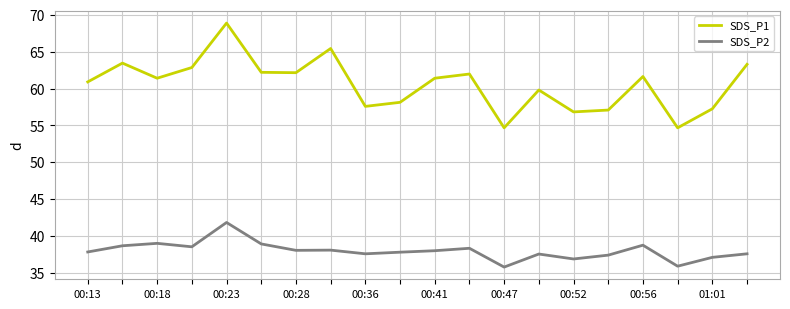

In SDS_P2, how many points are higher than both neighbors (excluding endpoints)?

6